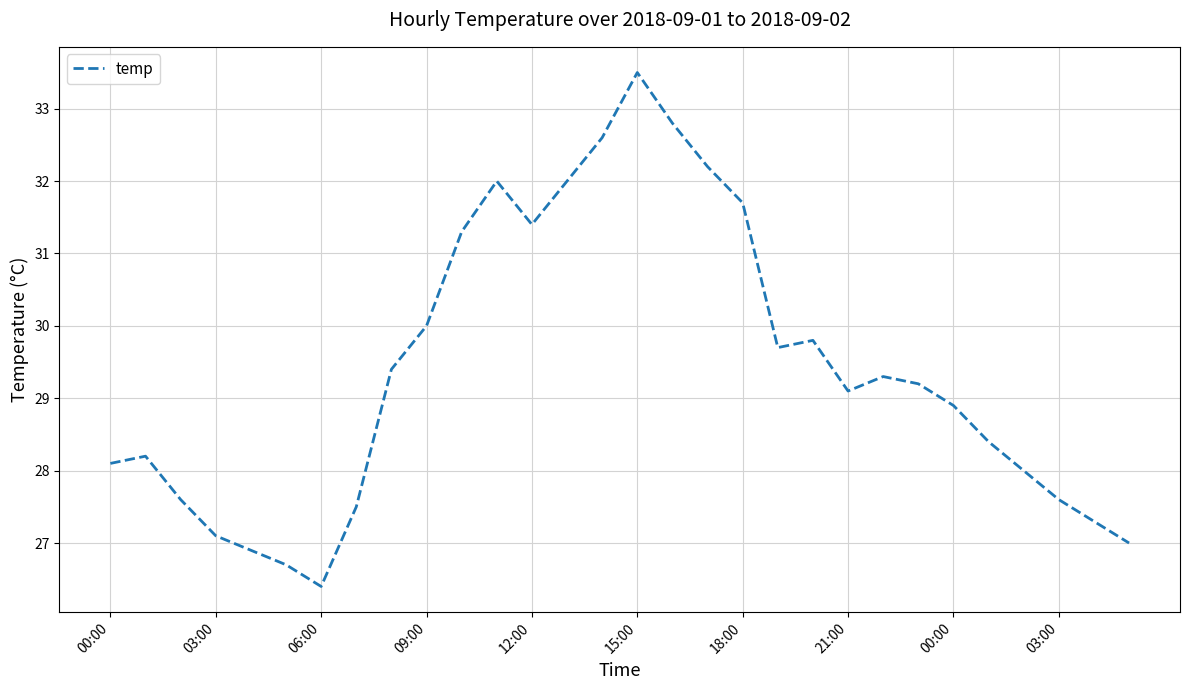

How many lines are shown in the chart?

1